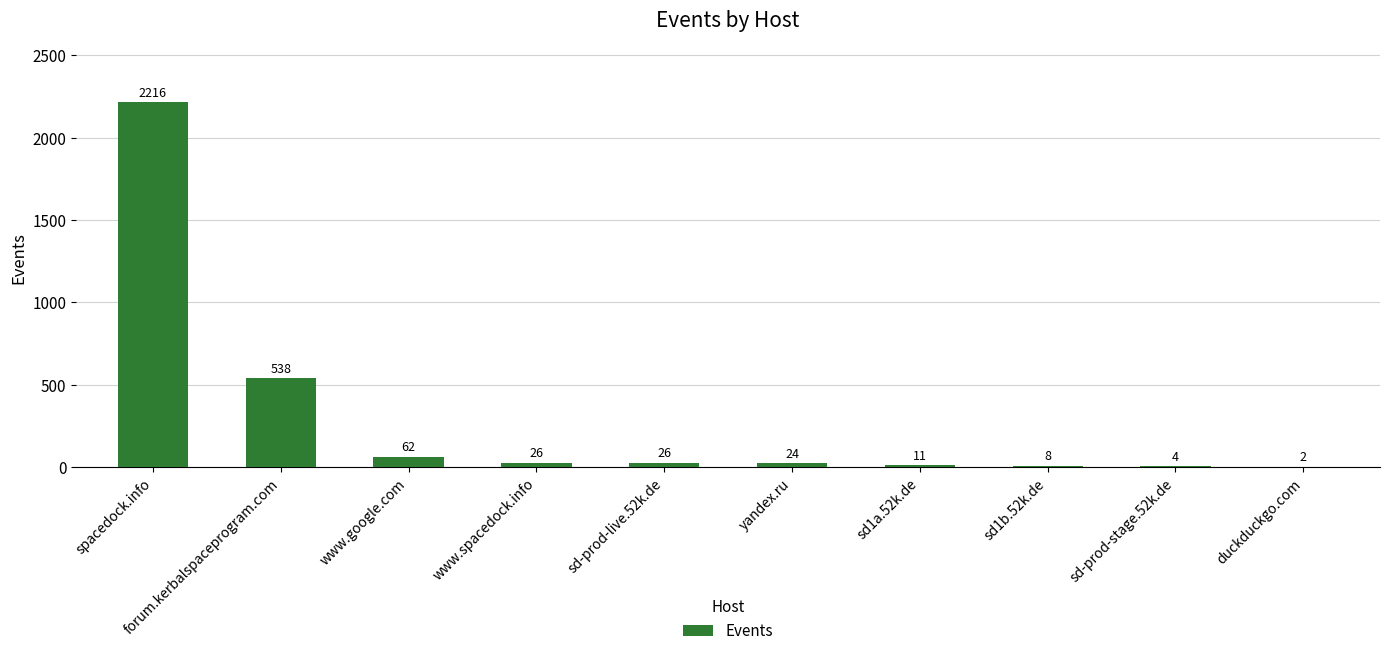

Reading left to right, transcribe all the data shown in this chart.

spacedock.info=2216	forum.kerbalspaceprogram.com=538	www.google.com=62	www.spacedock.info=26	sd-prod-live.52k.de=26	yandex.ru=24	sd1a.52k.de=11	sd1b.52k.de=8	sd-prod-stage.52k.de=4	duckduckgo.com=2